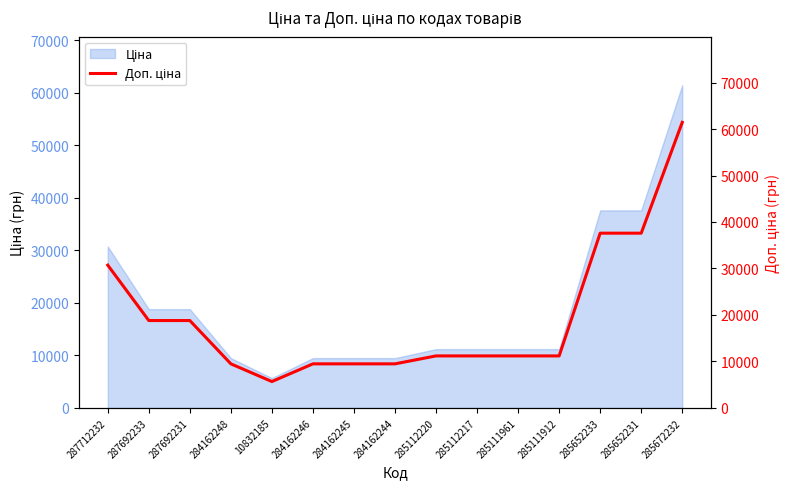

Which category has the highest value across all series?

285672232